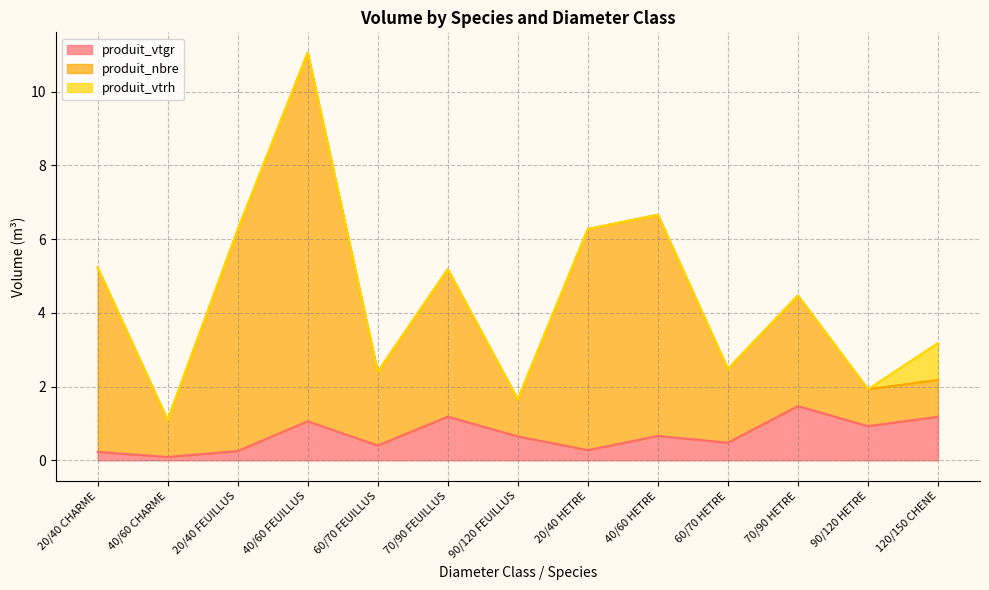

Does the chart display data point markers on the line(s)?

No